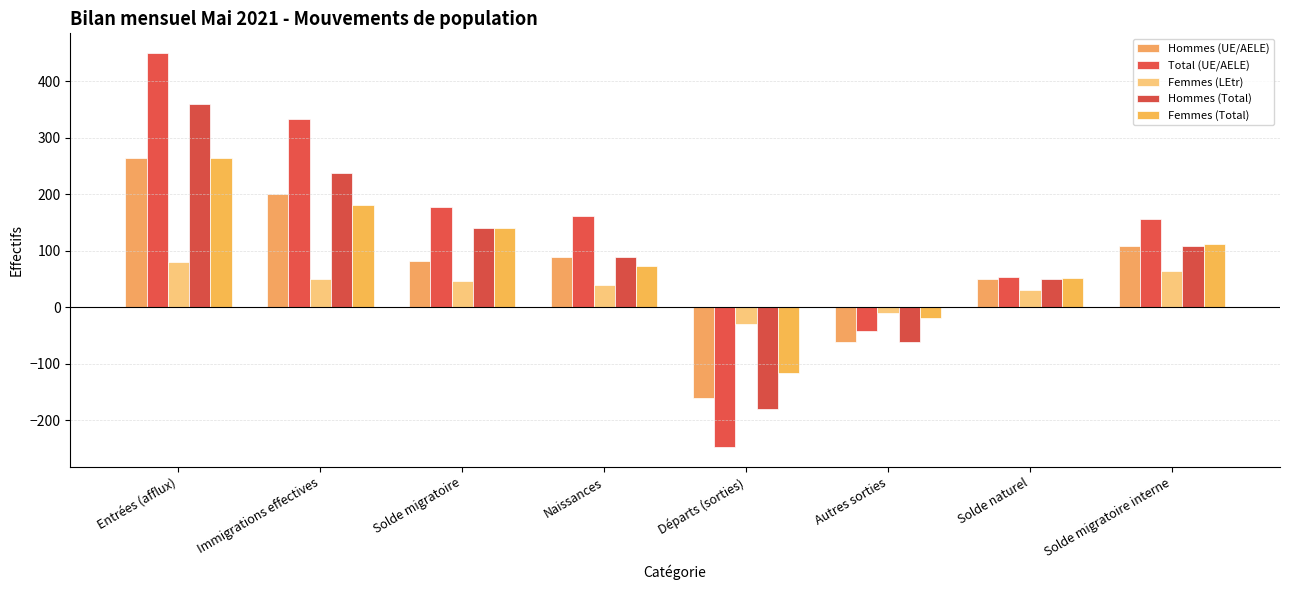

Reading right to left, extract all data points from this chart.

Hommes (UE/AELE): Solde migratoire interne=109	Solde naturel=49	Autres sorties=-61	Départs (sorties)=-161	Naissances=89	Solde migratoire=82	Immigrations effectives=201	Entrées (afflux)=265
Total (UE/AELE): Solde migratoire interne=156	Solde naturel=53	Autres sorties=-42	Départs (sorties)=-248	Naissances=162	Solde migratoire=177	Immigrations effectives=333	Entrées (afflux)=450
Femmes (LEtr): Solde migratoire interne=64	Solde naturel=30	Autres sorties=-10	Départs (sorties)=-29	Naissances=39	Solde migratoire=46	Immigrations effectives=49	Entrées (afflux)=80
Hommes (Total): Solde migratoire interne=109	Solde naturel=49	Autres sorties=-61	Départs (sorties)=-180	Naissances=89	Solde migratoire=141	Immigrations effectives=237	Entrées (afflux)=359
Femmes (Total): Solde migratoire interne=112	Solde naturel=51	Autres sorties=-20	Départs (sorties)=-116	Naissances=73	Solde migratoire=141	Immigrations effectives=181	Entrées (afflux)=265